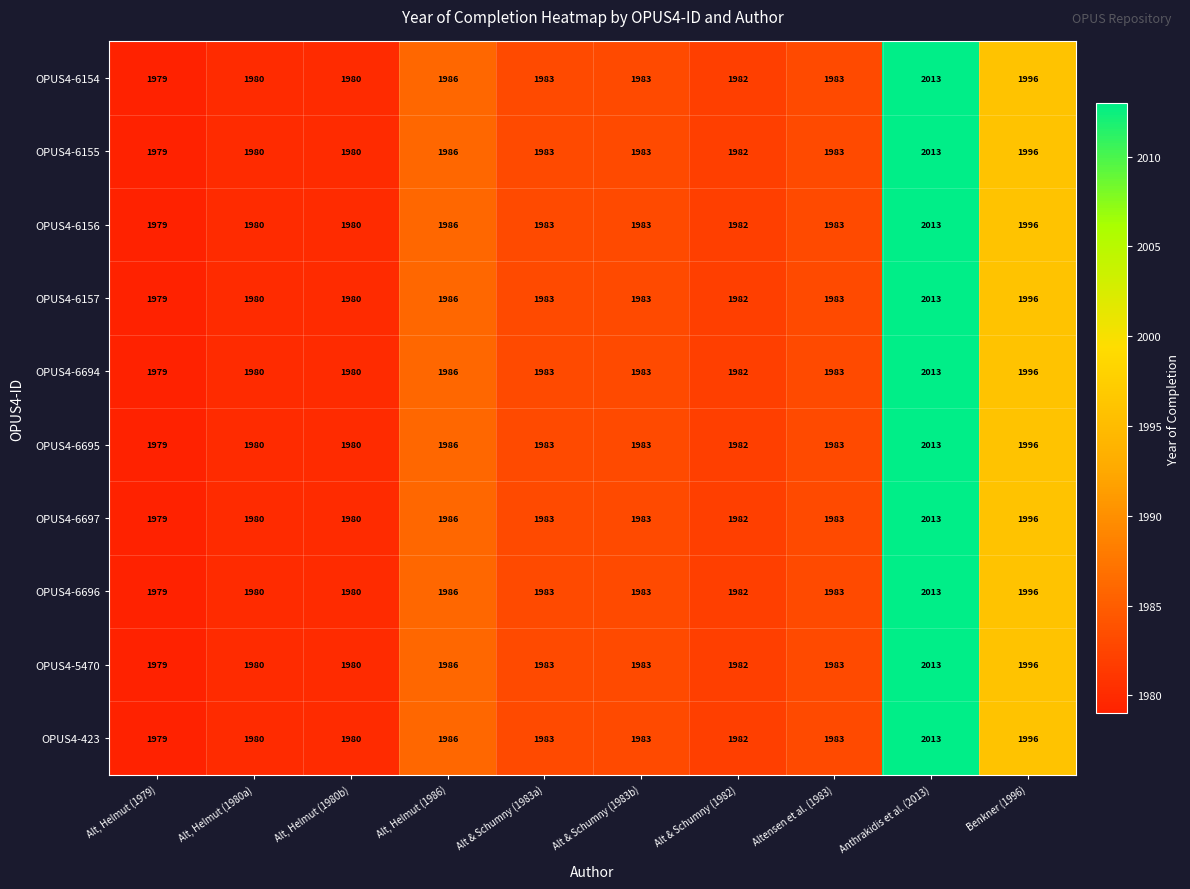

What value does the OPUS4-6155 series have at Alt, Helmut (1980a), to the nearest 5?

1980